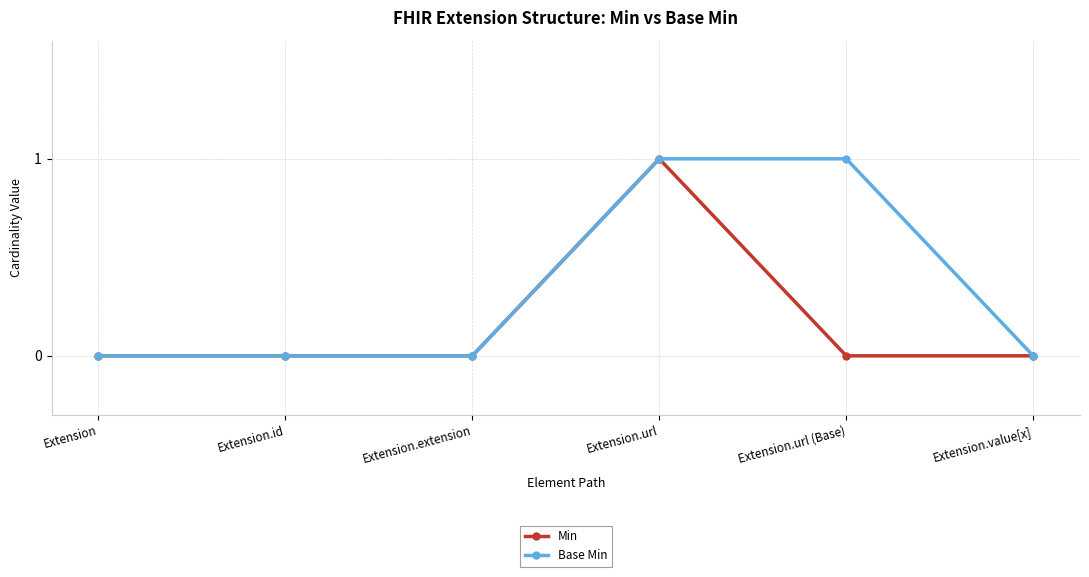

Is it true that Min equals 0 at Extension.id?

True